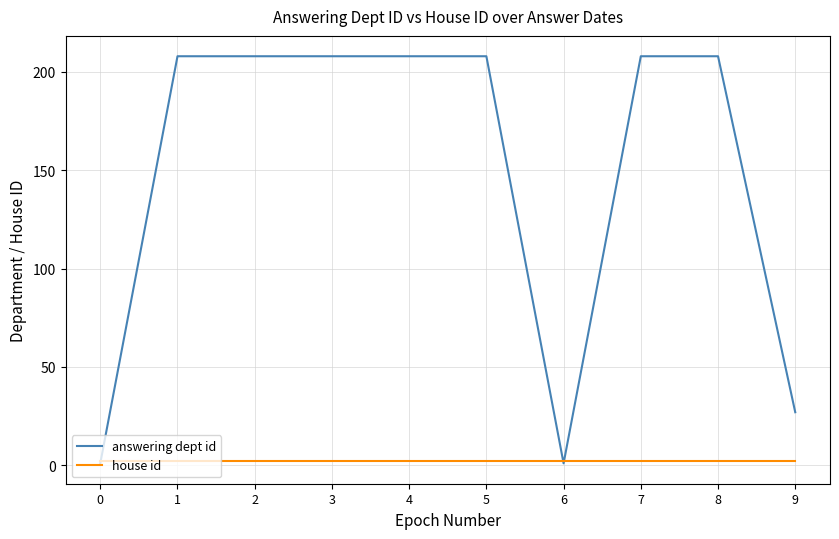

List the series in order of their peak value, lowest first.

house id, answering dept id